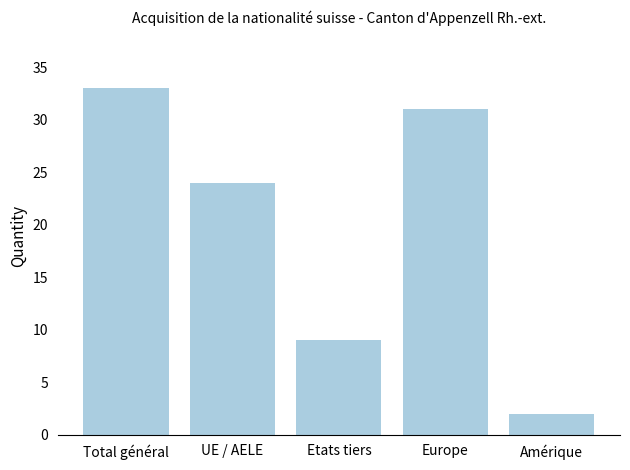

Between Etats tiers and Amérique, which is larger?

Etats tiers